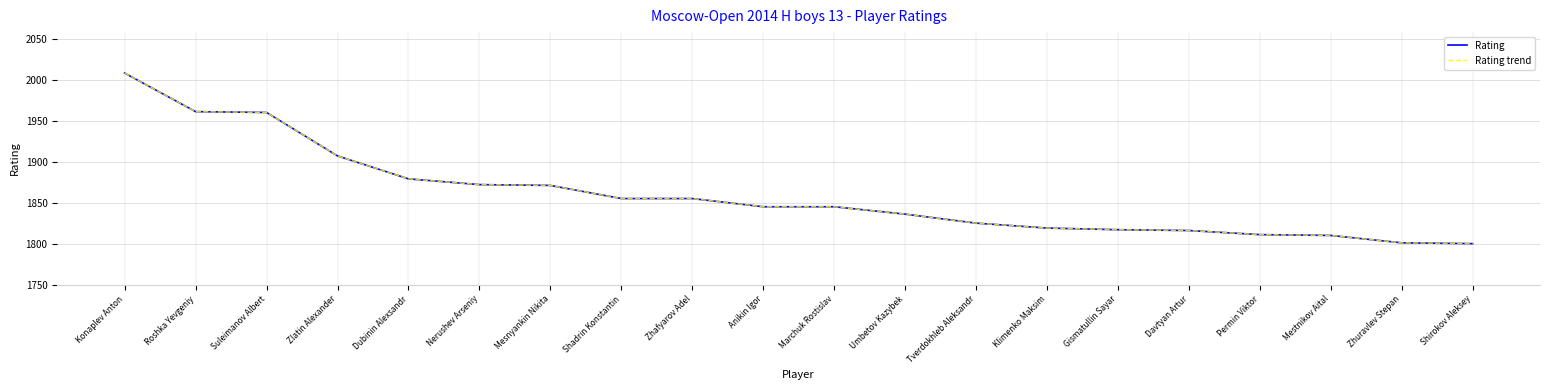

Is the value of Rating at Shirokov Aleksey greater than the value of Rating trend at Klimenko Maksim?

No